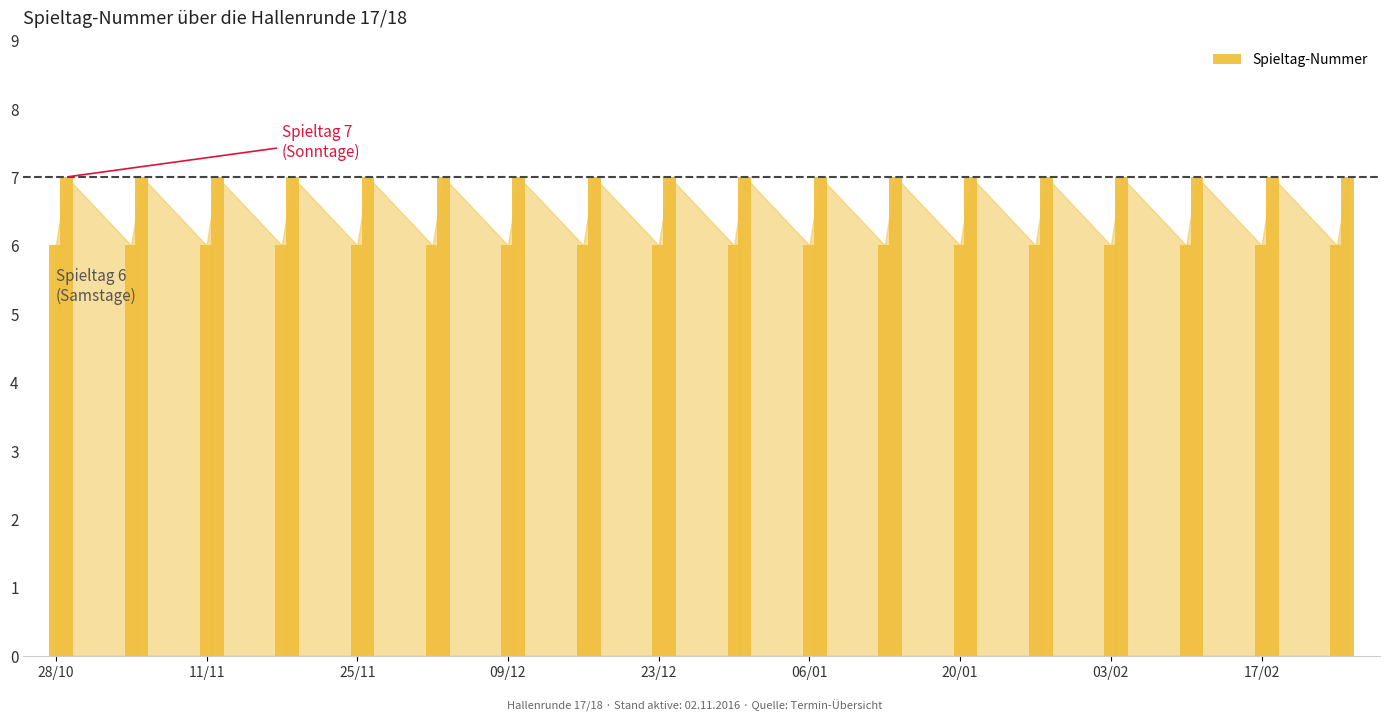

What is the value of the 25th bar from the left?

6